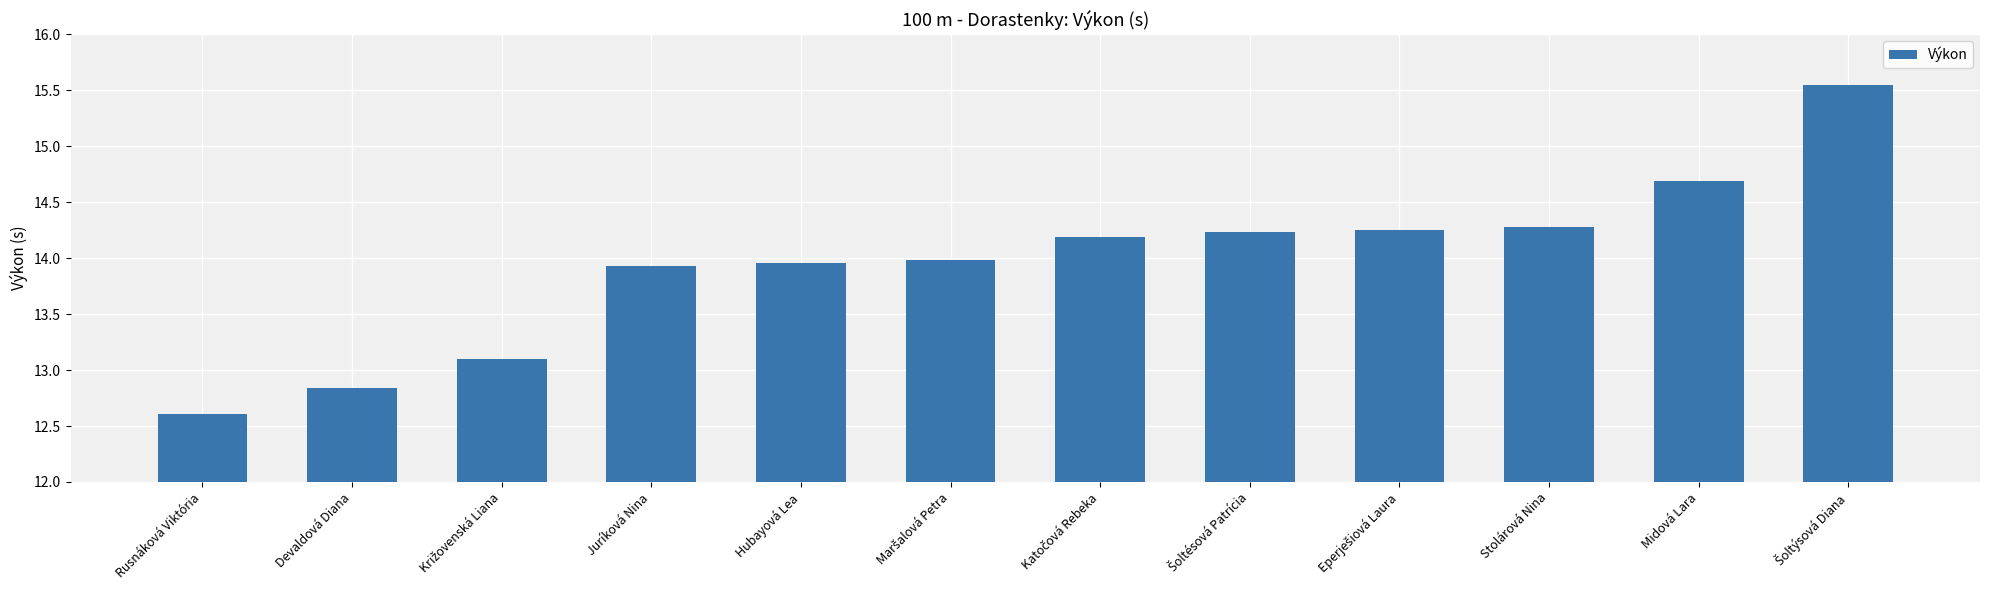

Between Juríková Nina and Midová Lara, which is larger?

Midová Lara